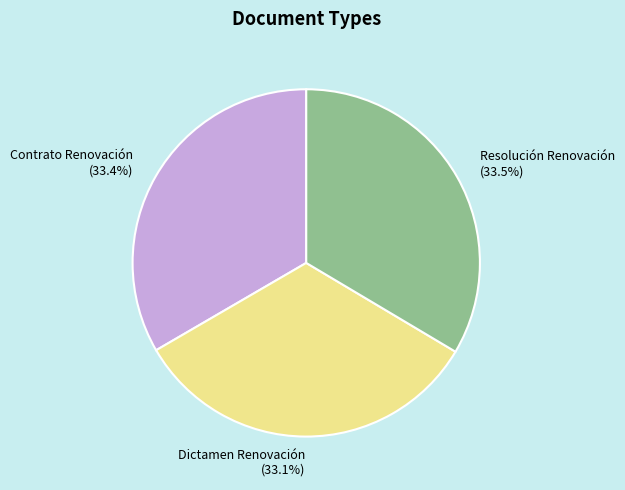

Is the sum of Dictamen Renovación and Contrato Renovación greater than half?

Yes